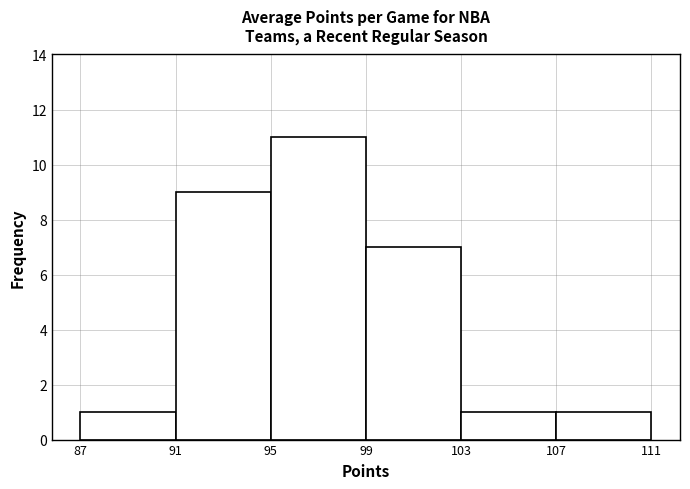

How tall is the bar that spans 99 to 103 on the x-axis? The values are not printed on the chart, so give them approximately, as read against the axis.

7